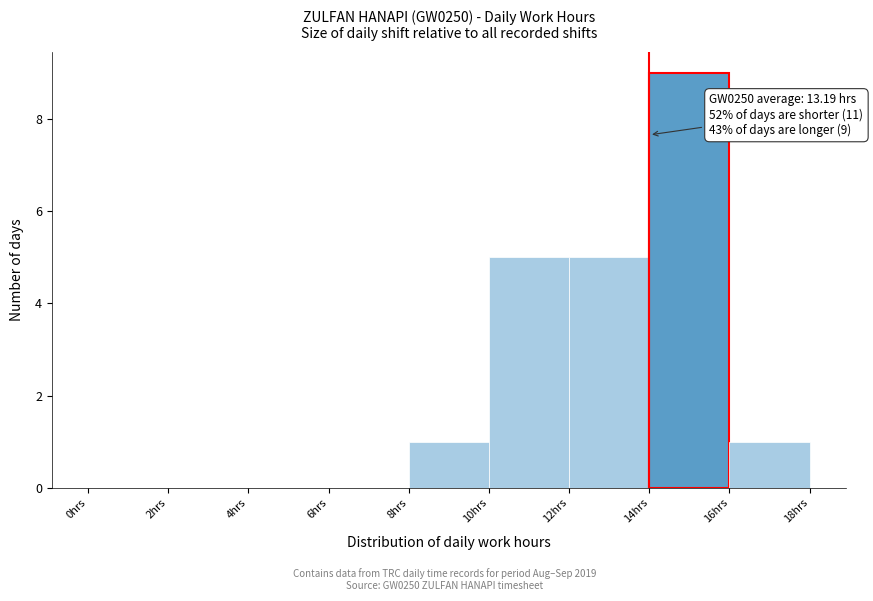

Which range on the x-axis has the tallest bar?

14 to 16